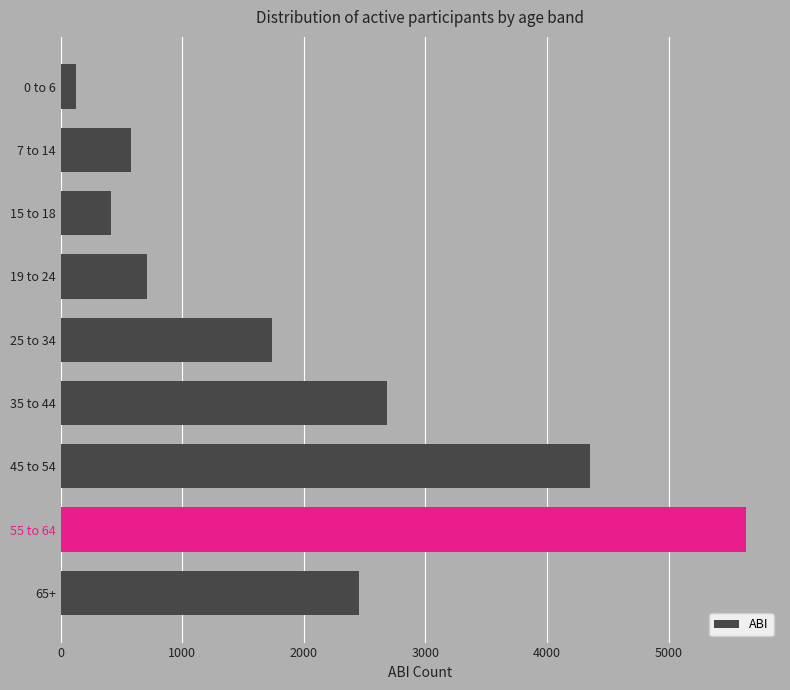

Which category has the lowest value across all series?

0 to 6